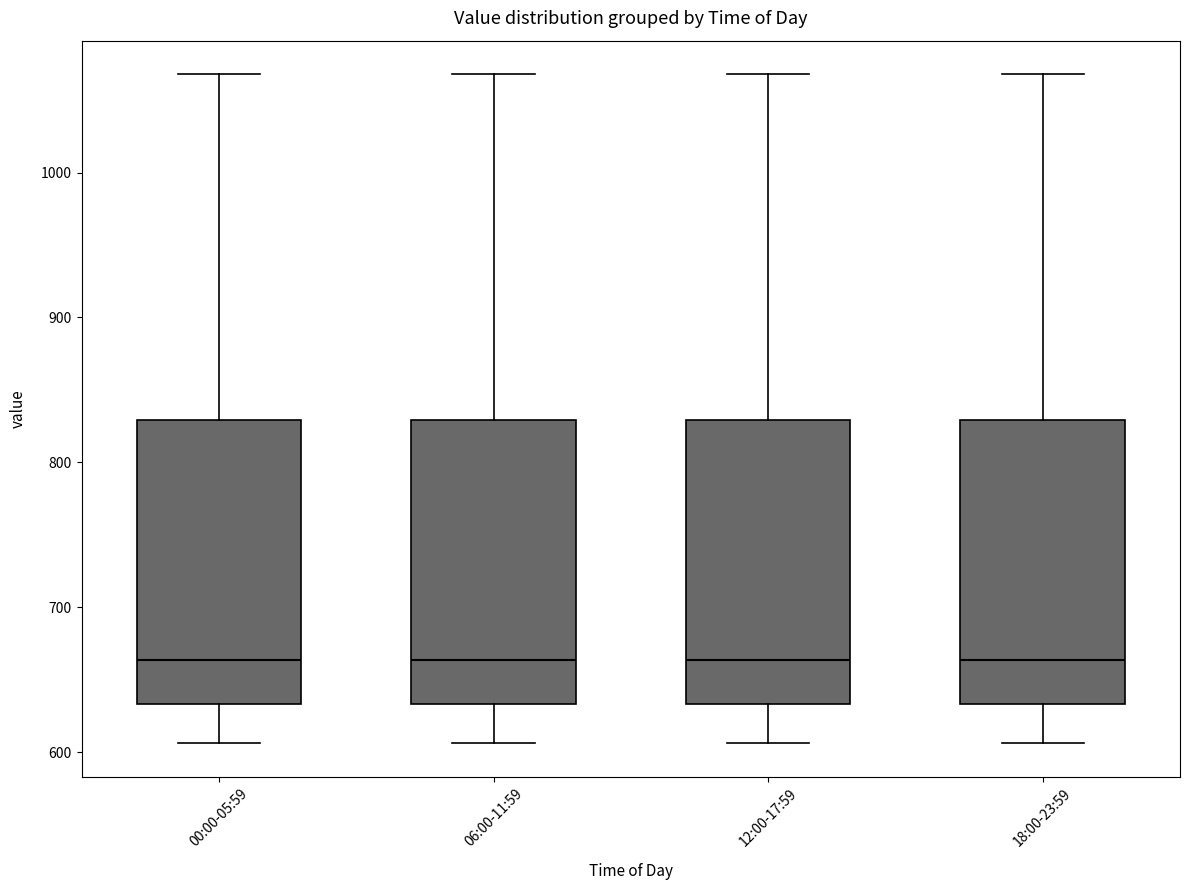

Reading left to right, transcribe this box plot: for each box, give where its median line is, the range the box spans, and where its two whiskers end, as read against the y-axis. The values are not printed on the chart, so give them approximately, as read against the axis.

00:00-05:59: median 660, box 630 to 830, whiskers 610 to 1070
06:00-11:59: median 660, box 630 to 830, whiskers 610 to 1070
12:00-17:59: median 660, box 630 to 830, whiskers 610 to 1070
18:00-23:59: median 660, box 630 to 830, whiskers 610 to 1070